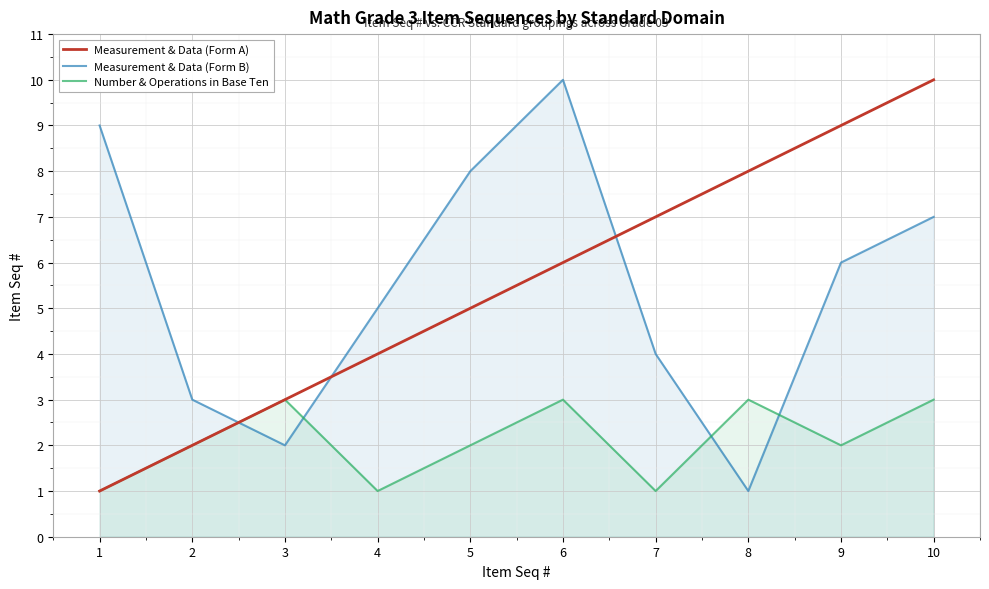

Count the Number & Operations in Base Ten values in the range 1 to 3.

10